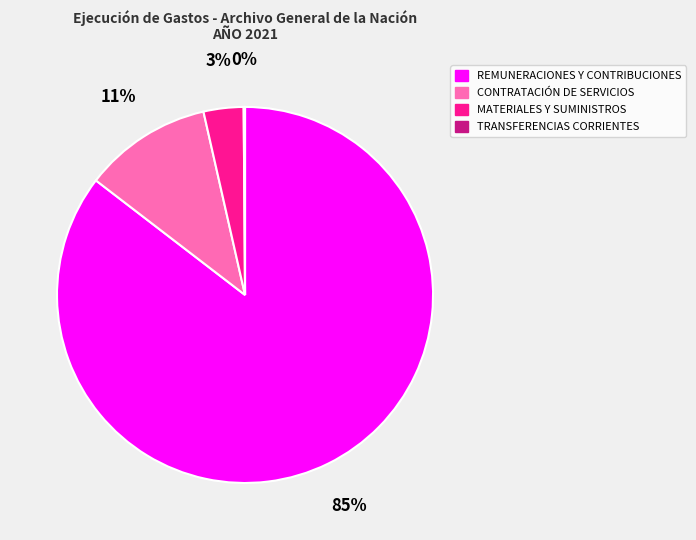

To the nearest percent, what is the combined percentage of MATERIALES Y SUMINISTROS and CONTRATACIÓN DE SERVICIOS?

14%